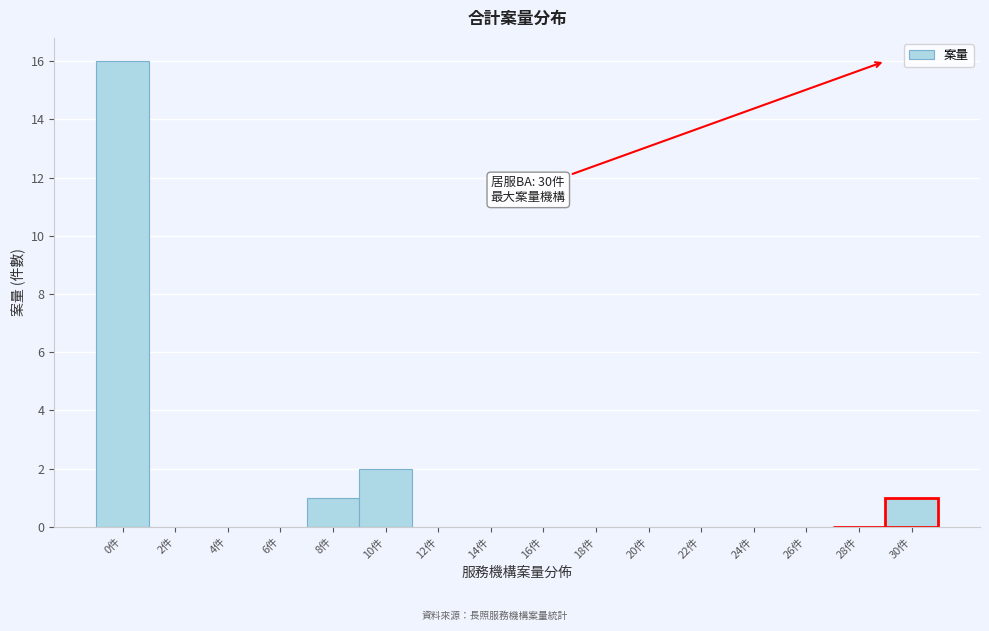

Reading left to right, transcribe all the data shown in this chart.

0件=16	2件=0	4件=0	6件=0	8件=1	10件=2	12件=0	14件=0	16件=0	18件=0	20件=0	22件=0	24件=0	26件=0	28件=0	30件=1